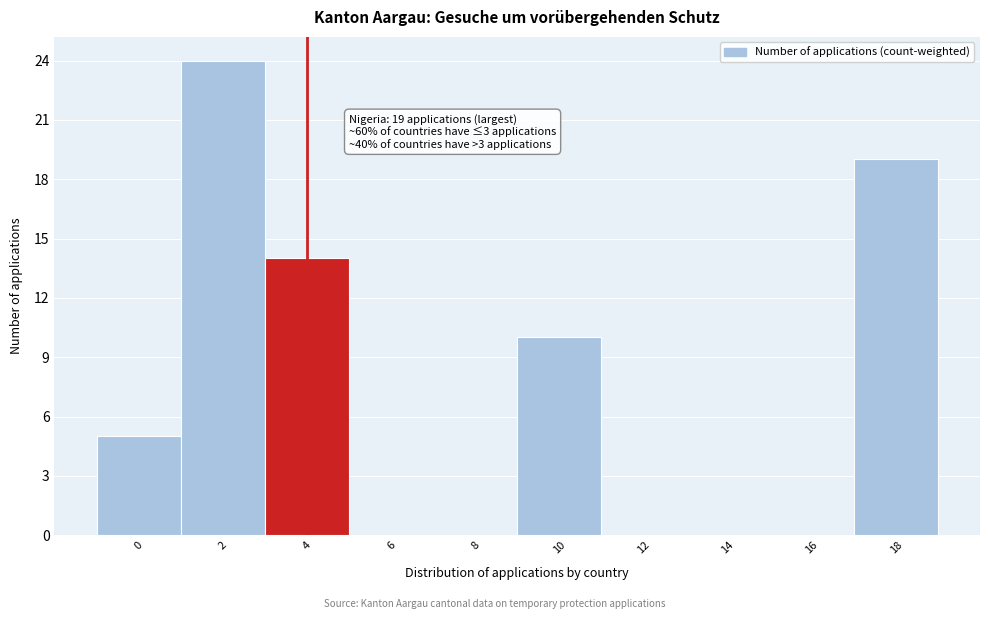

Reading left to right, list all the values displayed in this chart.

0=5	2=24	4=14	6=0	8=0	10=10	12=0	14=0	16=0	18=19